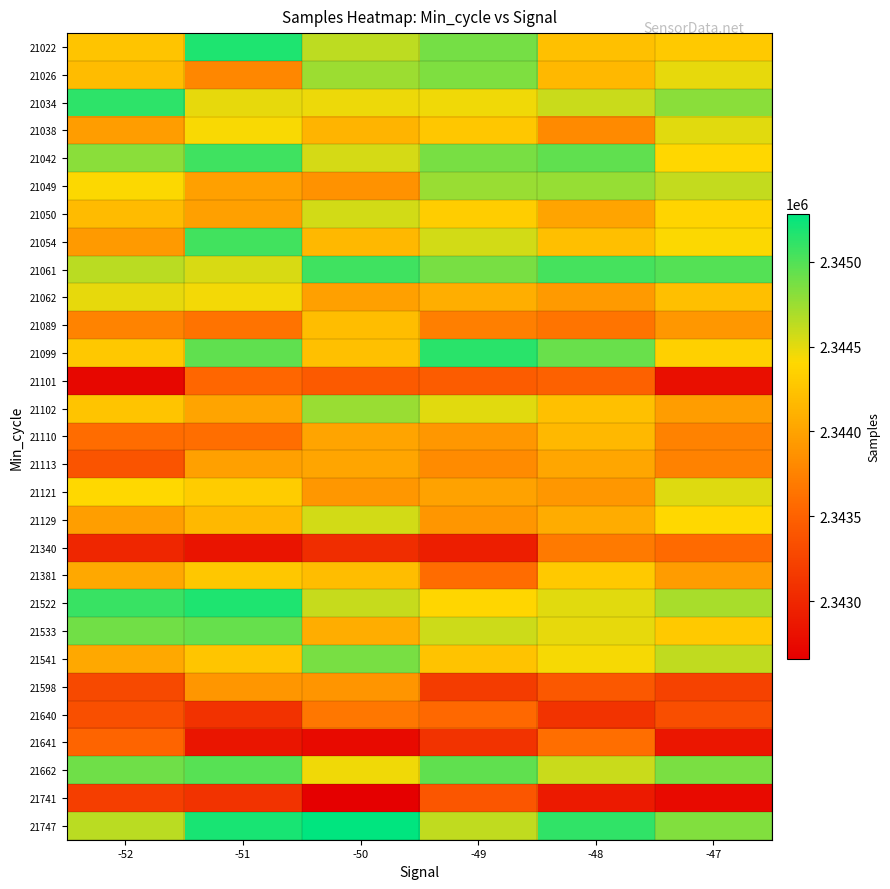

At which category is the sum across all series the highest?

-51